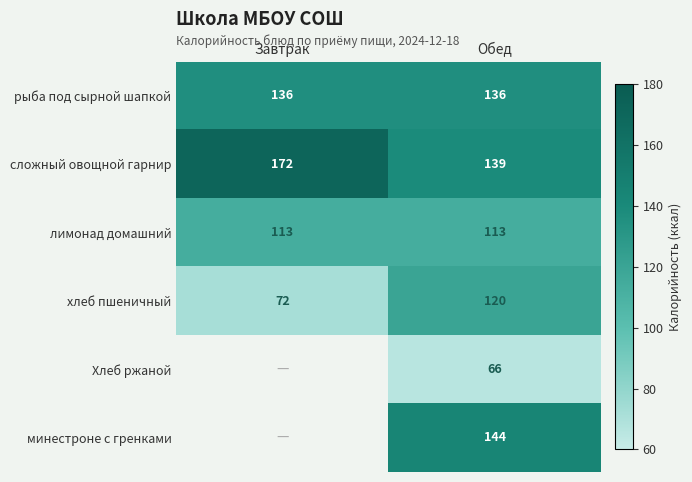

Rank the categories by сложный овощной гарнир value from lowest to highest.

Обед, Завтрак